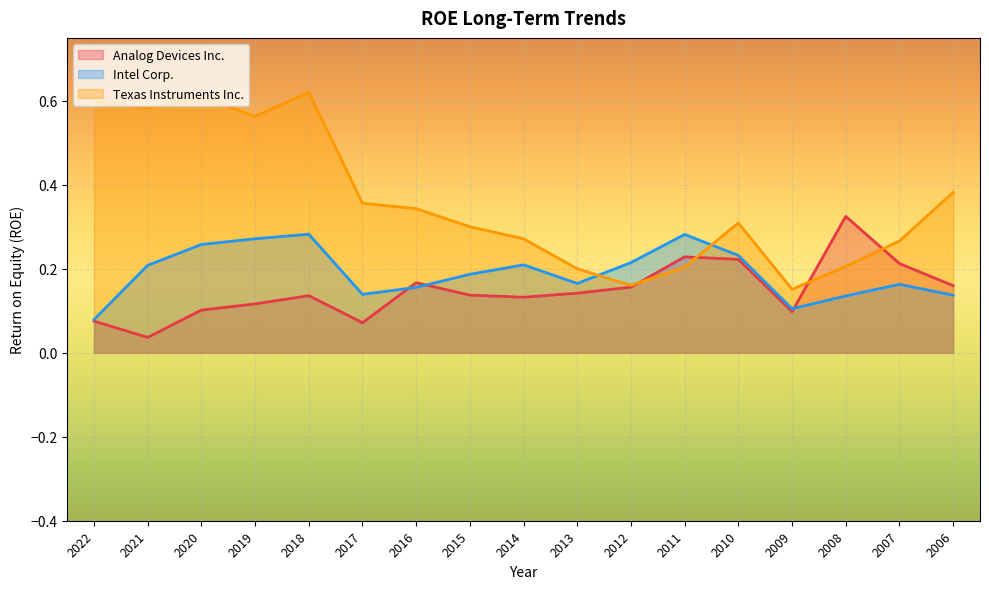

At which category is the sum across all series the highest?

2018